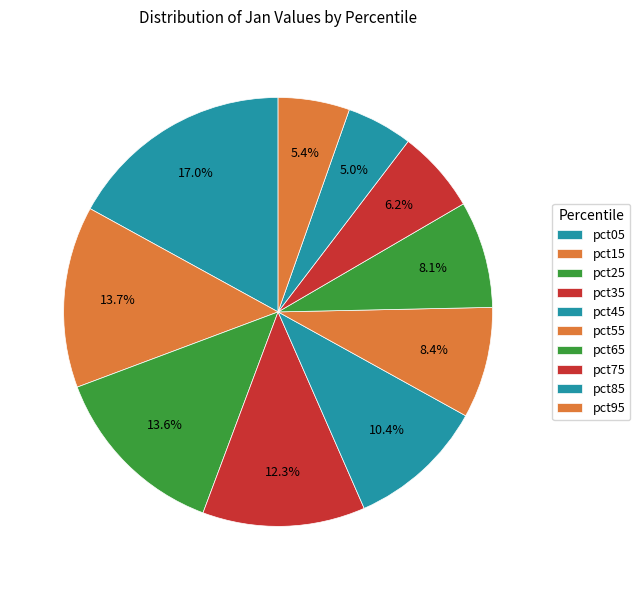

Is it true that pct95 is 5% of the pie?

True